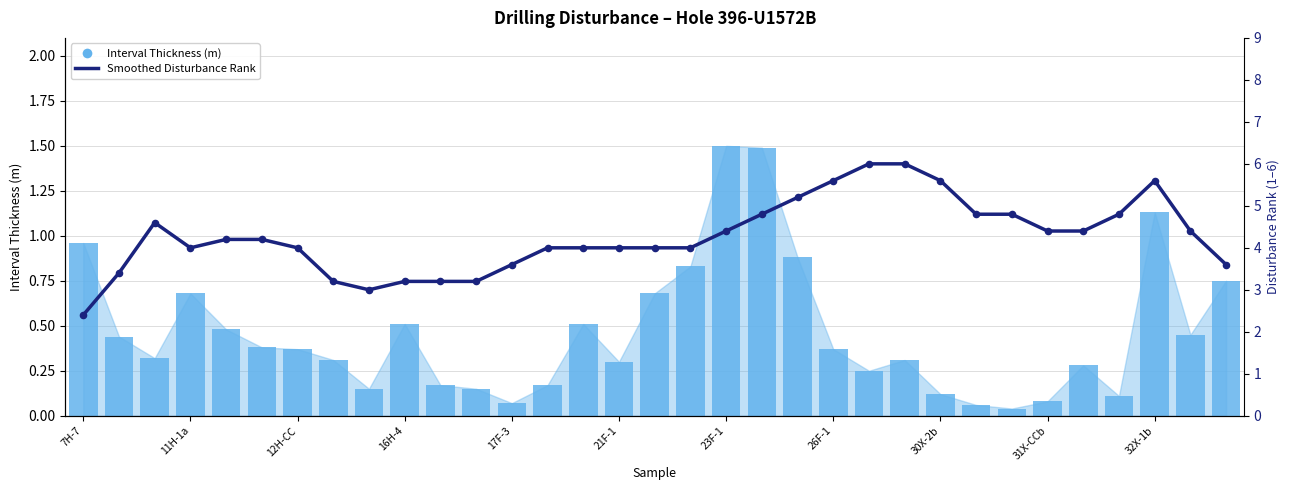

At how many categories does at least one series exceed 2?

33